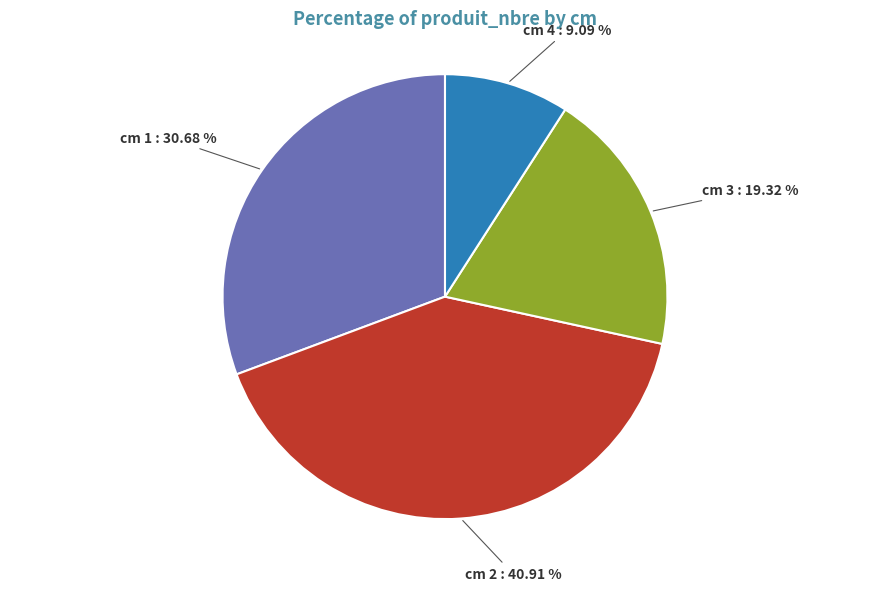

How many segments does this pie chart have?

4